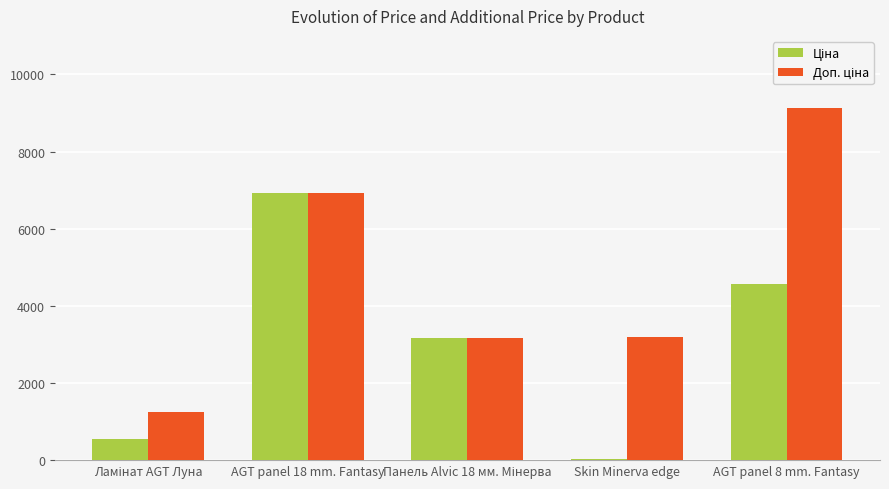

What is the greatest value displayed?

9123.7